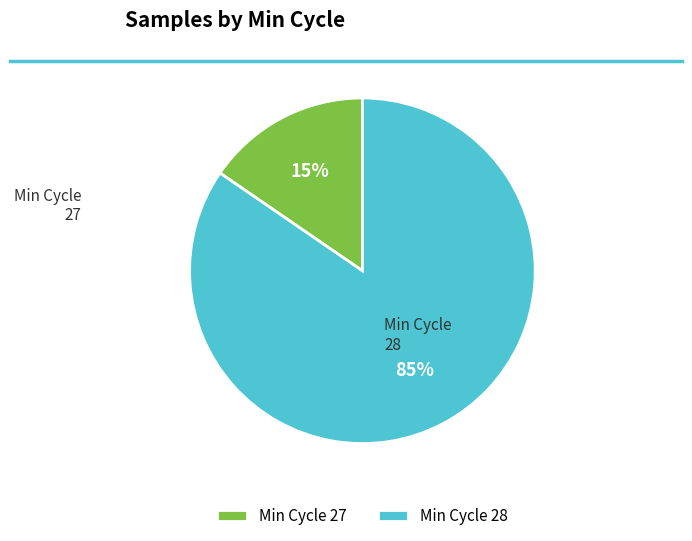

Rank the categories by value from lowest to highest.

Min Cycle 27, Min Cycle 28